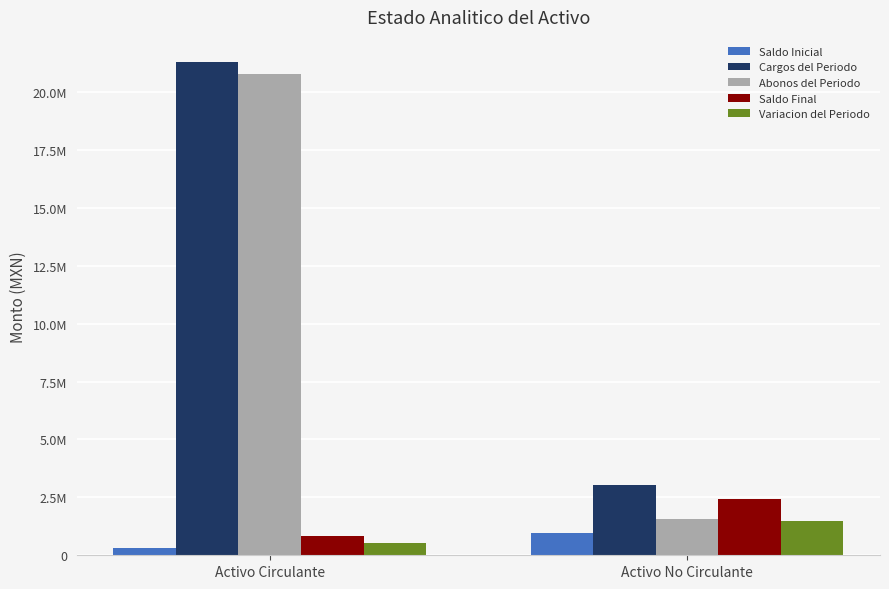

Are the bars horizontal?

No